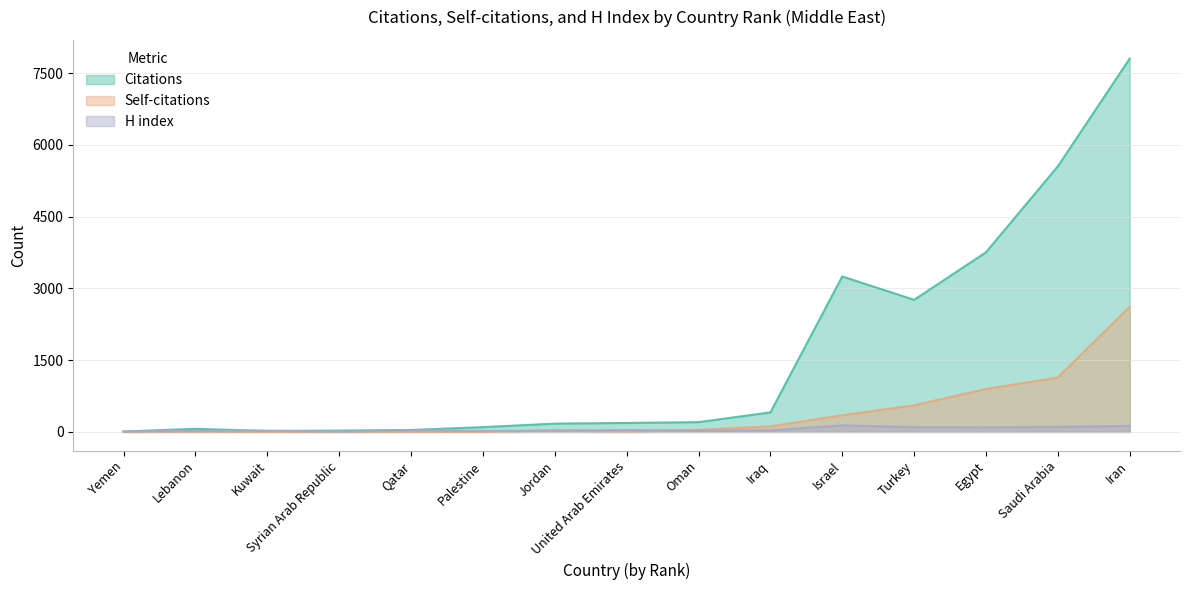

What is the label of the 12th point from the right?

Syrian Arab Republic